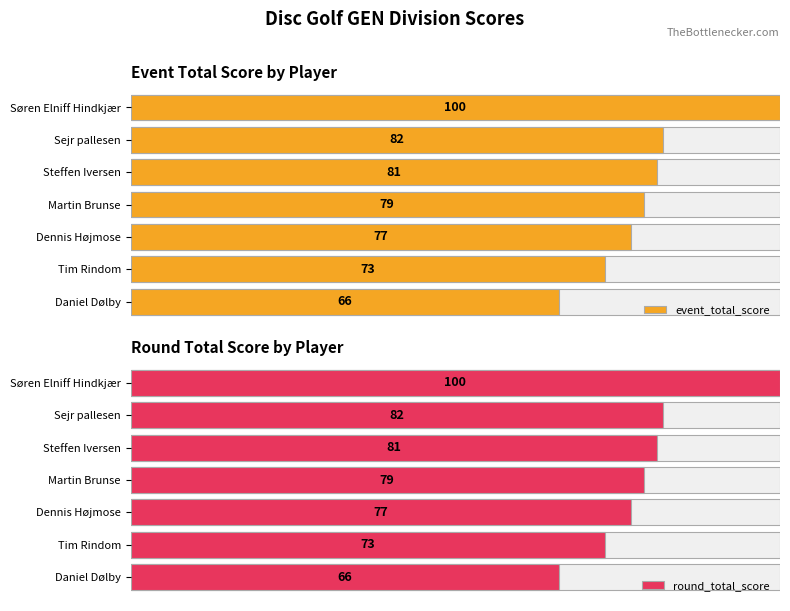

Count the number of categories in the chart.

7